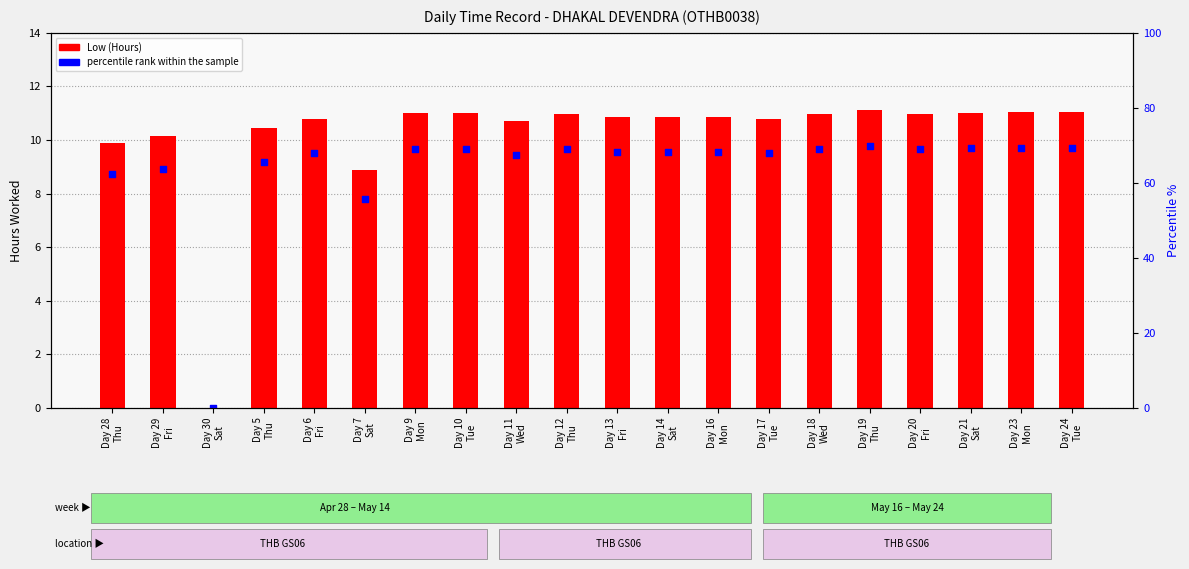

What are all the series names shown in the legend?

Low (Hours), percentile rank within the sample